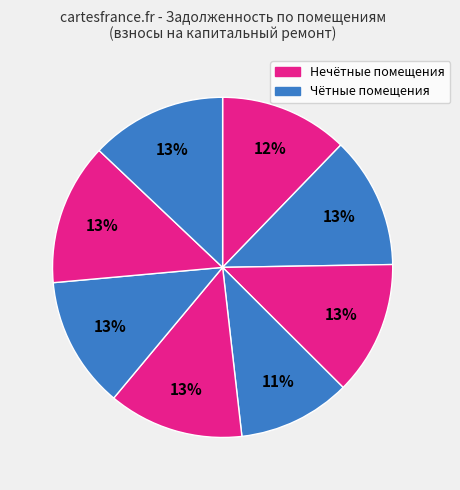

Which slice is the largest?

7